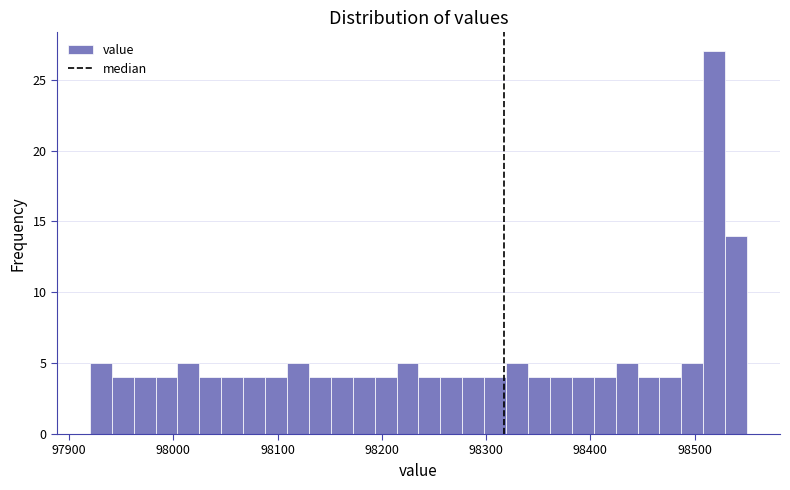

Around what value on the x-axis is the tallest bar? Give the approximate position of its centre, as read against the axis.

98520